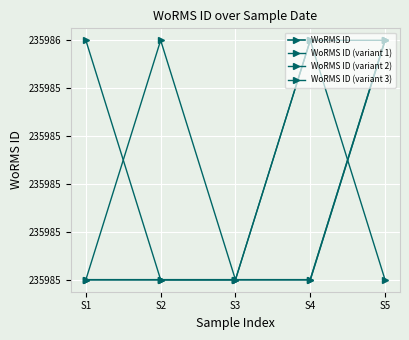

Which series has the largest range (max minus min)?

WoRMS ID